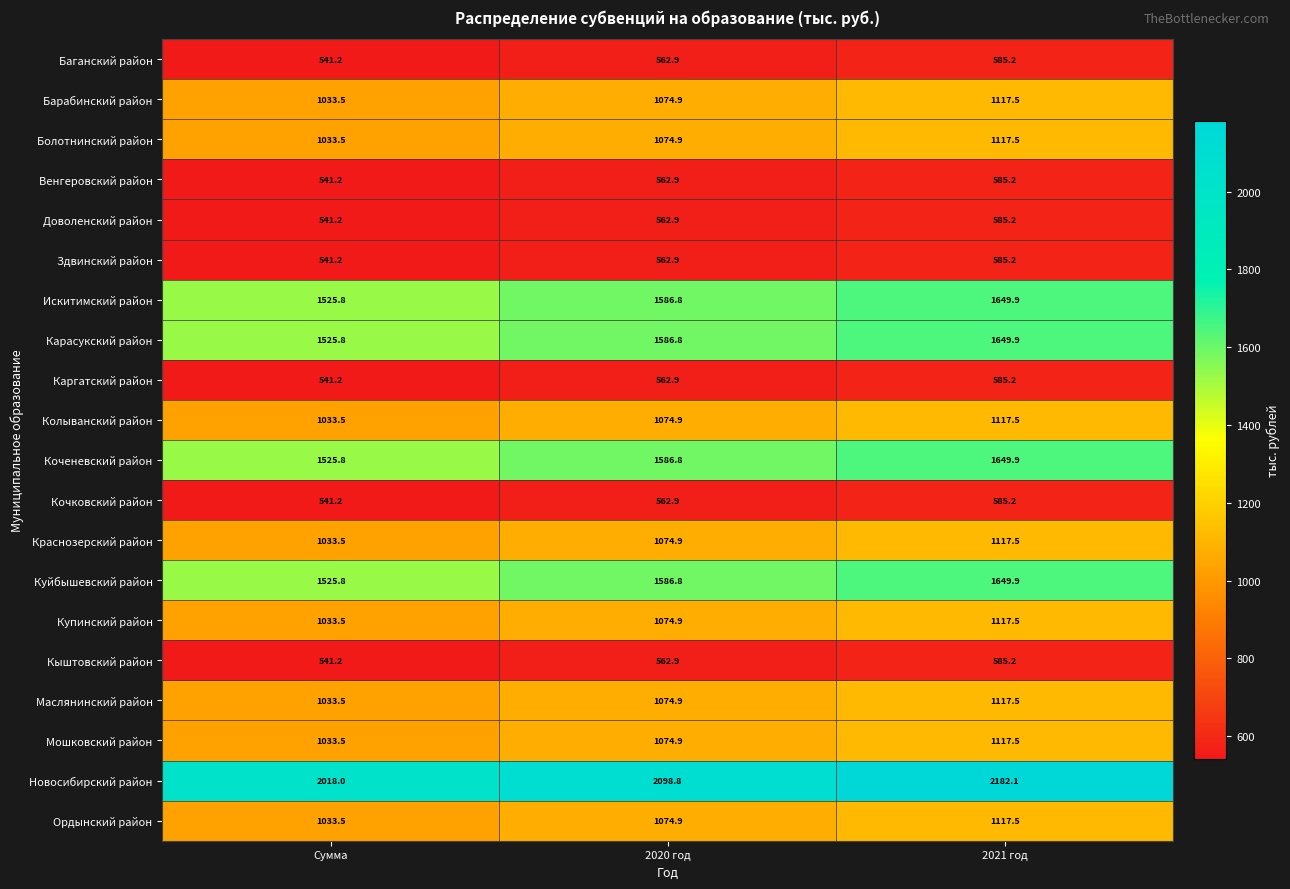

The value of Кочковский район at Сумма is 907.4. True or false?

False